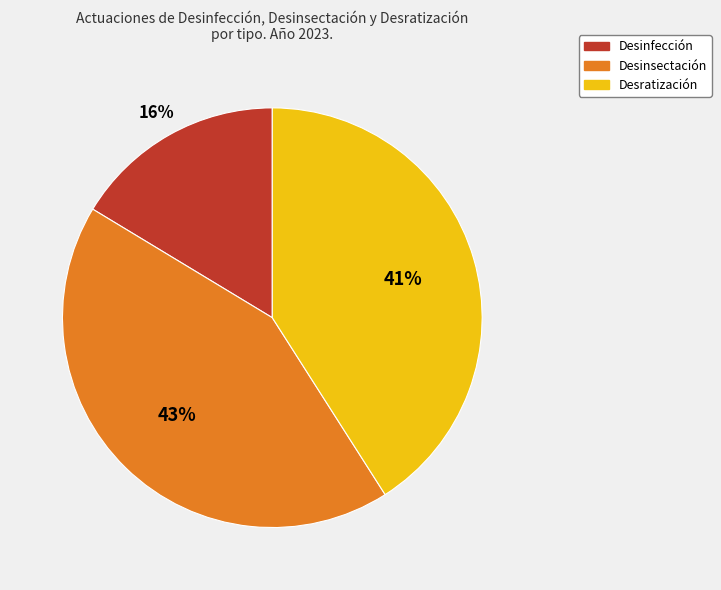

To the nearest percent, what is the difference between the Desinfección and Desratización slice percentages?

25%